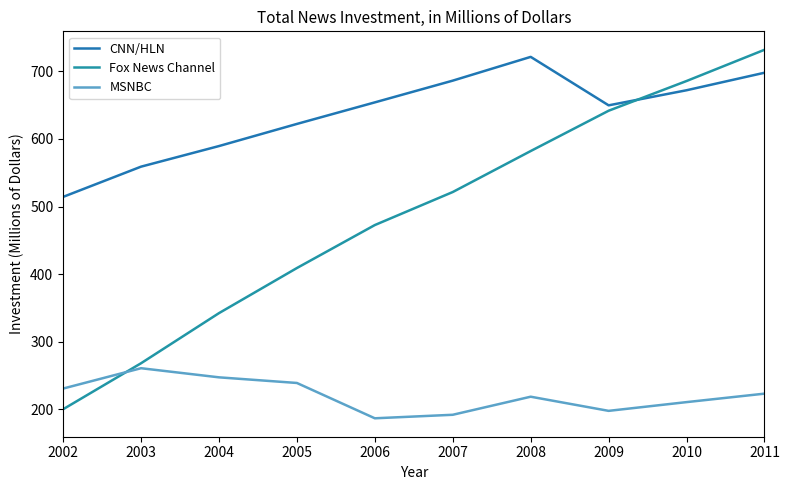

What is the spread (max minus min) of values at 2010?

475.3